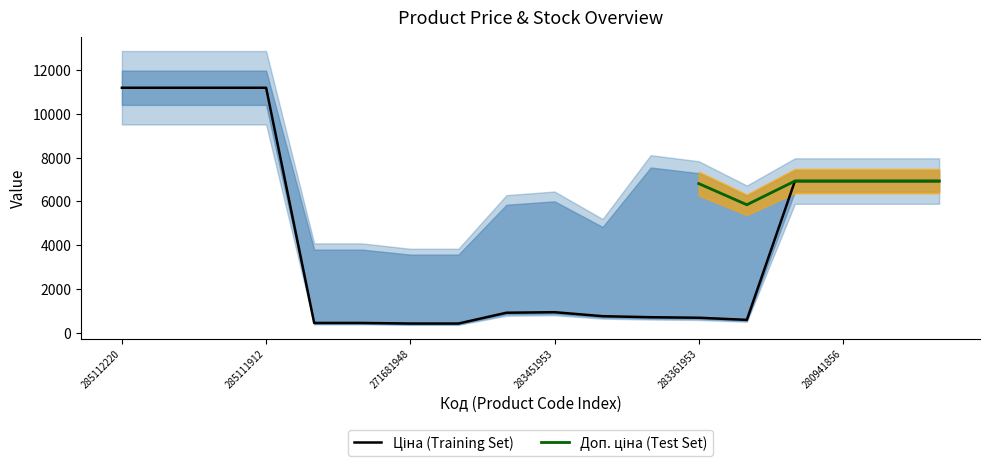

What is the maximum value shown in the chart?

11188.2